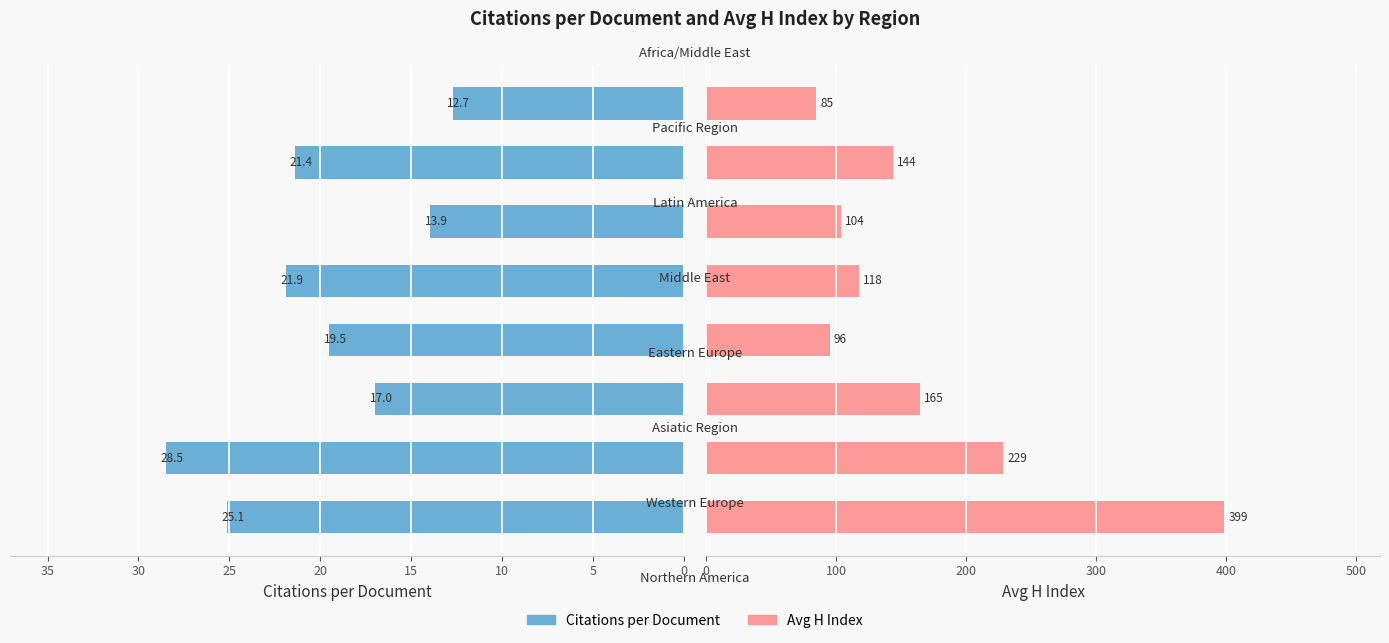

Is it true that Avg H Index equals 399.0 at 0?

True